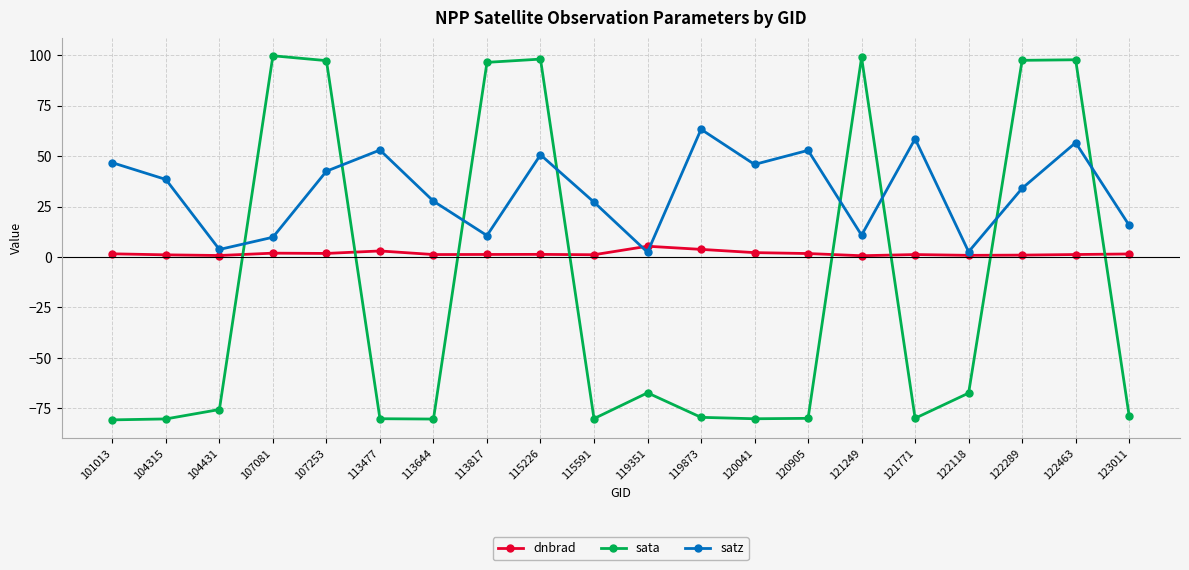

What is the value of the sata point at the 5th from the left?

97.2